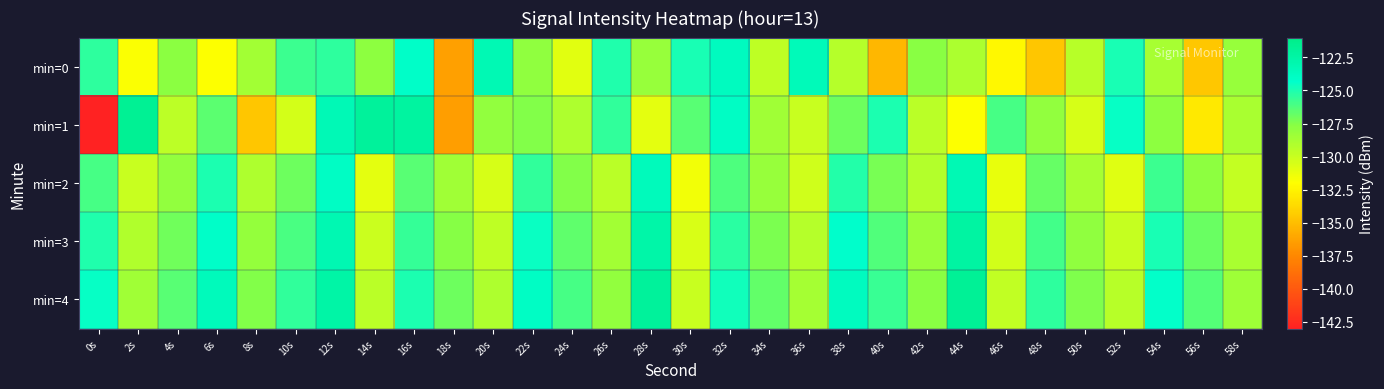

Reading left to right, what are all the values shown in this chart?

min=0: 0s=-125.4	2s=-131.8	4s=-127.8	6s=-132.0	8s=-128.6	10s=-125.8	12s=-125.4	14s=-127.9	16s=-124.2	18s=-136.3	20s=-123.2	22s=-127.9	24s=-130.9	26s=-125.1	28s=-128.2	30s=-124.9	32s=-123.7	34s=-129.6	36s=-123.4	38s=-129.3	40s=-135.3	42s=-127.7	44s=-128.9	46s=-132.3	48s=-134.6	50s=-129.4	52s=-124.9	54s=-128.8	56s=-134.5	58s=-128.2
min=1: 0s=-143.1	2s=-121.6	4s=-129.6	6s=-126.5	8s=-134.6	10s=-130.4	12s=-123.2	14s=-122.0	16s=-122.3	18s=-136.4	20s=-128.0	22s=-127.5	24s=-129.0	26s=-125.5	28s=-131.0	30s=-126.5	32s=-124.0	34s=-128.5	36s=-130.0	38s=-127.0	40s=-125.0	42s=-129.5	44s=-132.0	46s=-126.0	48s=-128.0	50s=-130.5	52s=-124.5	54s=-127.8	56s=-133.0	58s=-128.9
min=2: 0s=-126.0	2s=-130.0	4s=-128.0	6s=-125.0	8s=-129.0	10s=-127.0	12s=-124.0	14s=-131.0	16s=-126.5	18s=-128.5	20s=-130.5	22s=-125.5	24s=-127.5	26s=-129.5	28s=-123.5	30s=-131.5	32s=-126.2	34s=-128.2	36s=-130.2	38s=-125.2	40s=-127.2	42s=-129.2	44s=-123.2	46s=-131.2	48s=-126.8	50s=-128.8	52s=-130.8	54s=-125.8	56s=-127.8	58s=-129.8
min=3: 0s=-125.1	2s=-129.1	4s=-127.1	6s=-124.1	8s=-128.1	10s=-126.1	12s=-123.1	14s=-130.1	16s=-125.6	18s=-127.6	20s=-129.6	22s=-124.6	24s=-126.6	26s=-128.6	28s=-122.6	30s=-130.6	32s=-125.3	34s=-127.3	36s=-129.3	38s=-124.3	40s=-126.3	42s=-128.3	44s=-122.3	46s=-130.3	48s=-125.9	50s=-127.9	52s=-129.9	54s=-124.9	56s=-126.9	58s=-128.9
min=4: 0s=-124.5	2s=-128.5	4s=-126.5	6s=-123.5	8s=-127.5	10s=-125.5	12s=-122.5	14s=-129.5	16s=-125.0	18s=-127.0	20s=-129.0	22s=-124.0	24s=-126.0	26s=-128.0	28s=-122.0	30s=-130.0	32s=-124.7	34s=-126.7	36s=-128.7	38s=-123.7	40s=-125.7	42s=-127.7	44s=-121.7	46s=-129.7	48s=-125.4	50s=-127.4	52s=-129.4	54s=-124.4	56s=-126.4	58s=-128.4